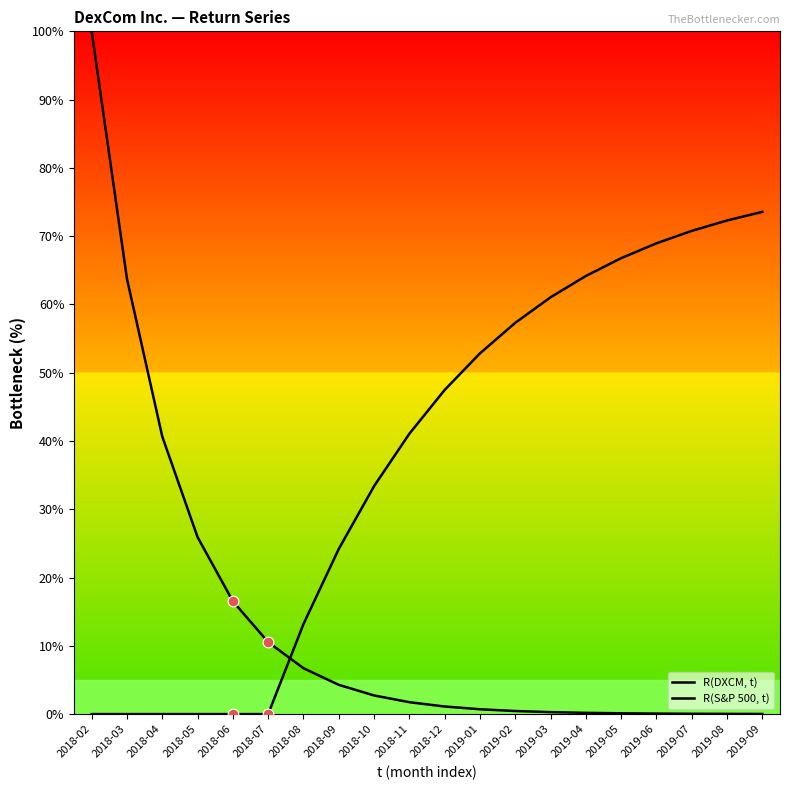

Which series has the largest Y range (max minus min)?

R(DXCM, t)